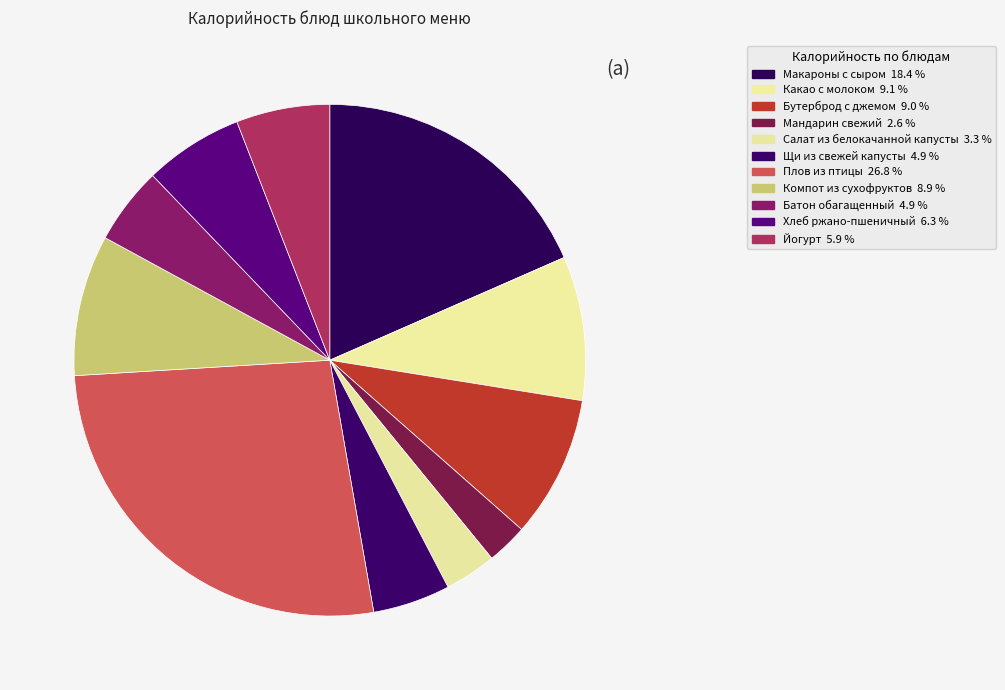

How many segments does this pie chart have?

11